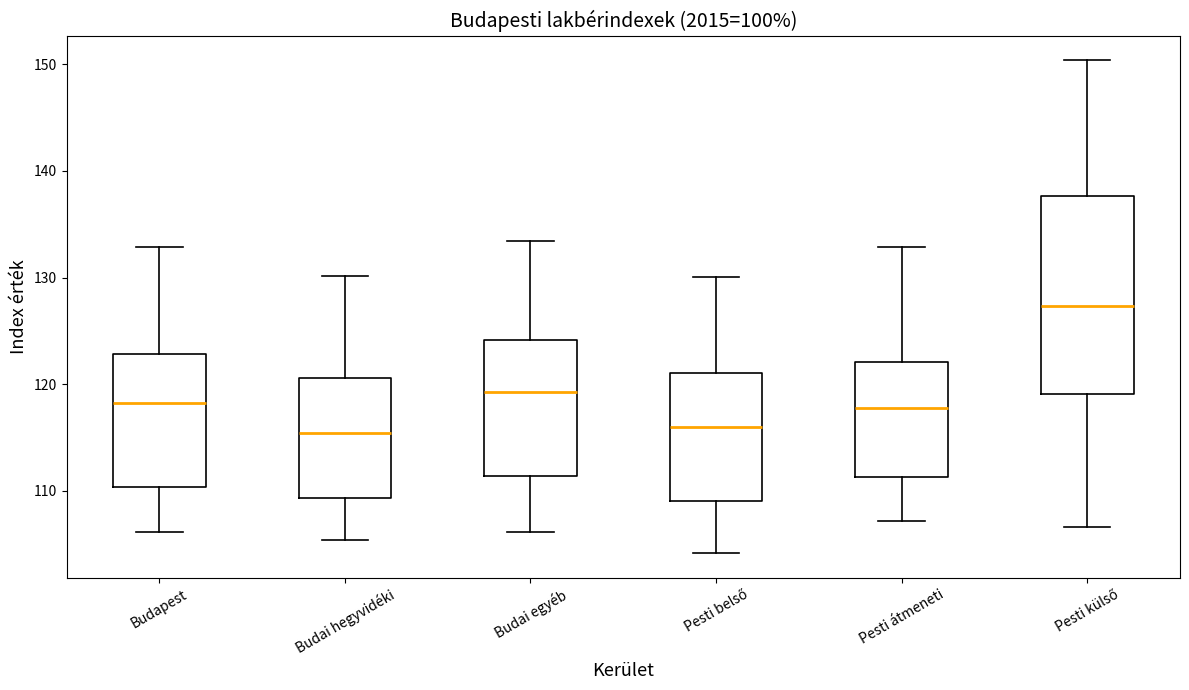

Which box is the tallest, from its lower edge to its upper edge?

Pesti külső